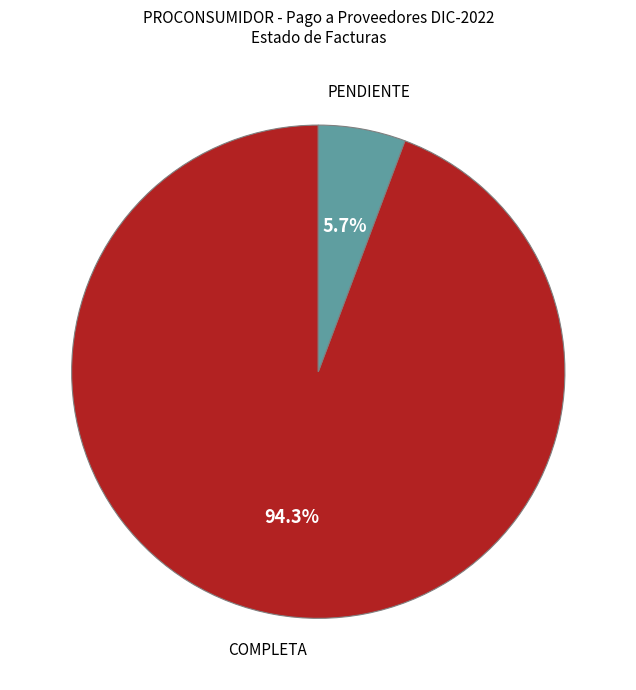

How many slices are in this pie chart?

2